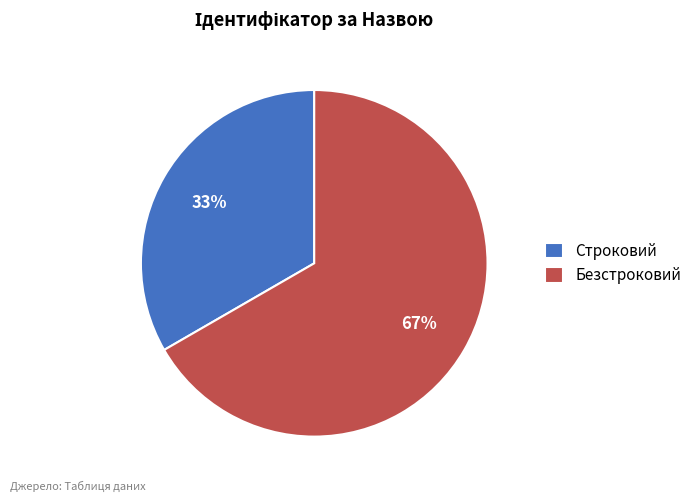

Which category has the biggest portion of the pie?

Безстроковий